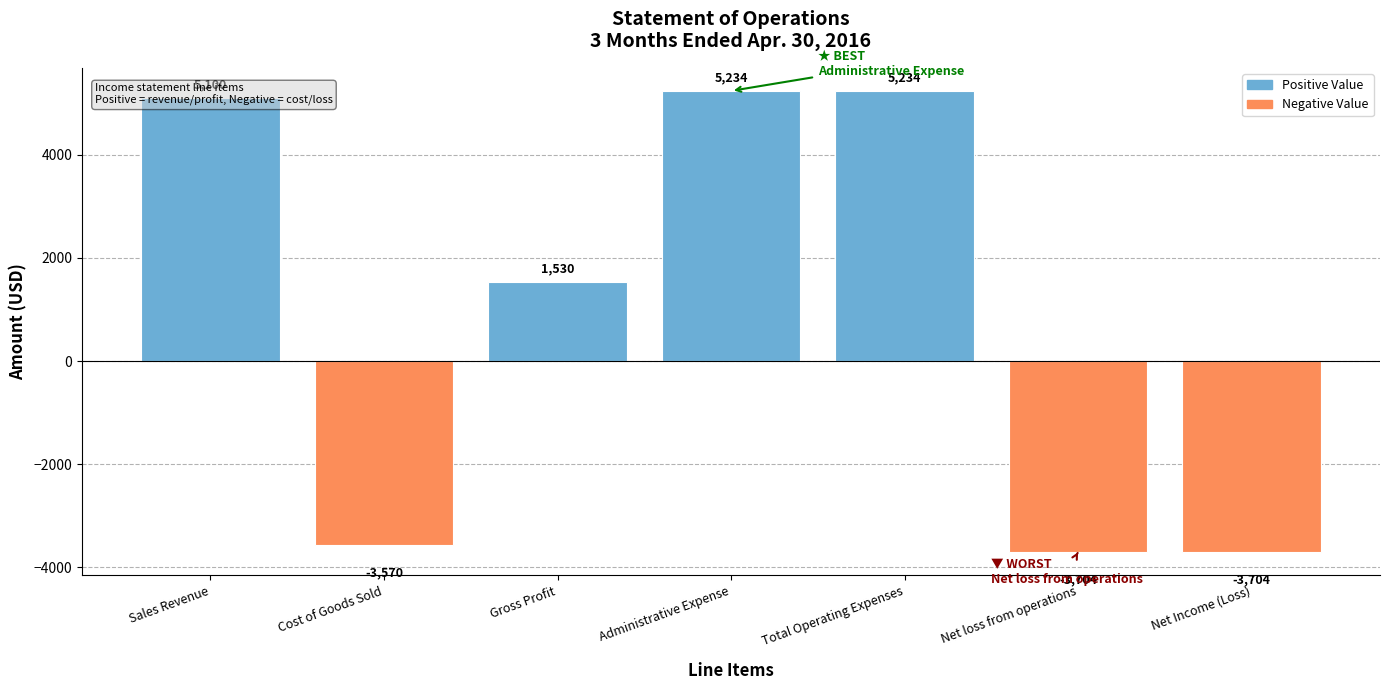

Is it true that the value at Net loss from operations is -3704?

True